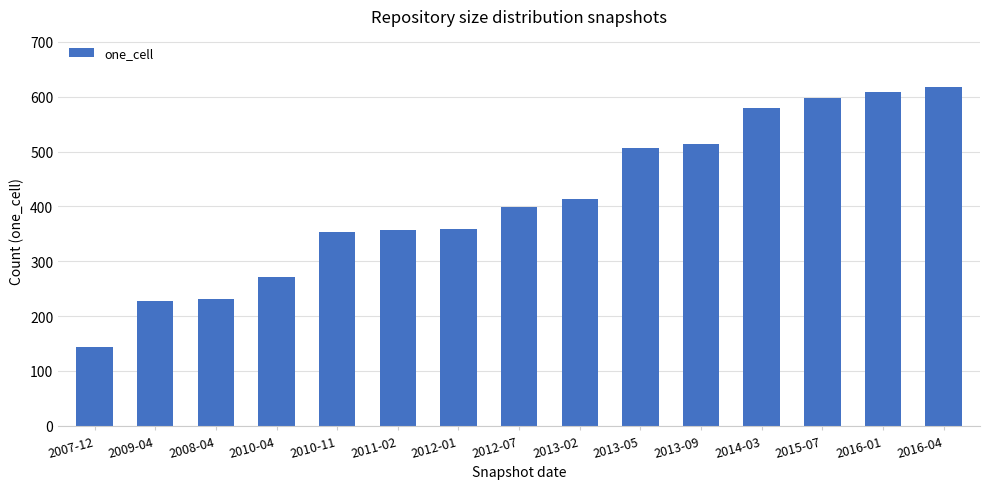

Is it true that the value at 2010-04 is 271?

True